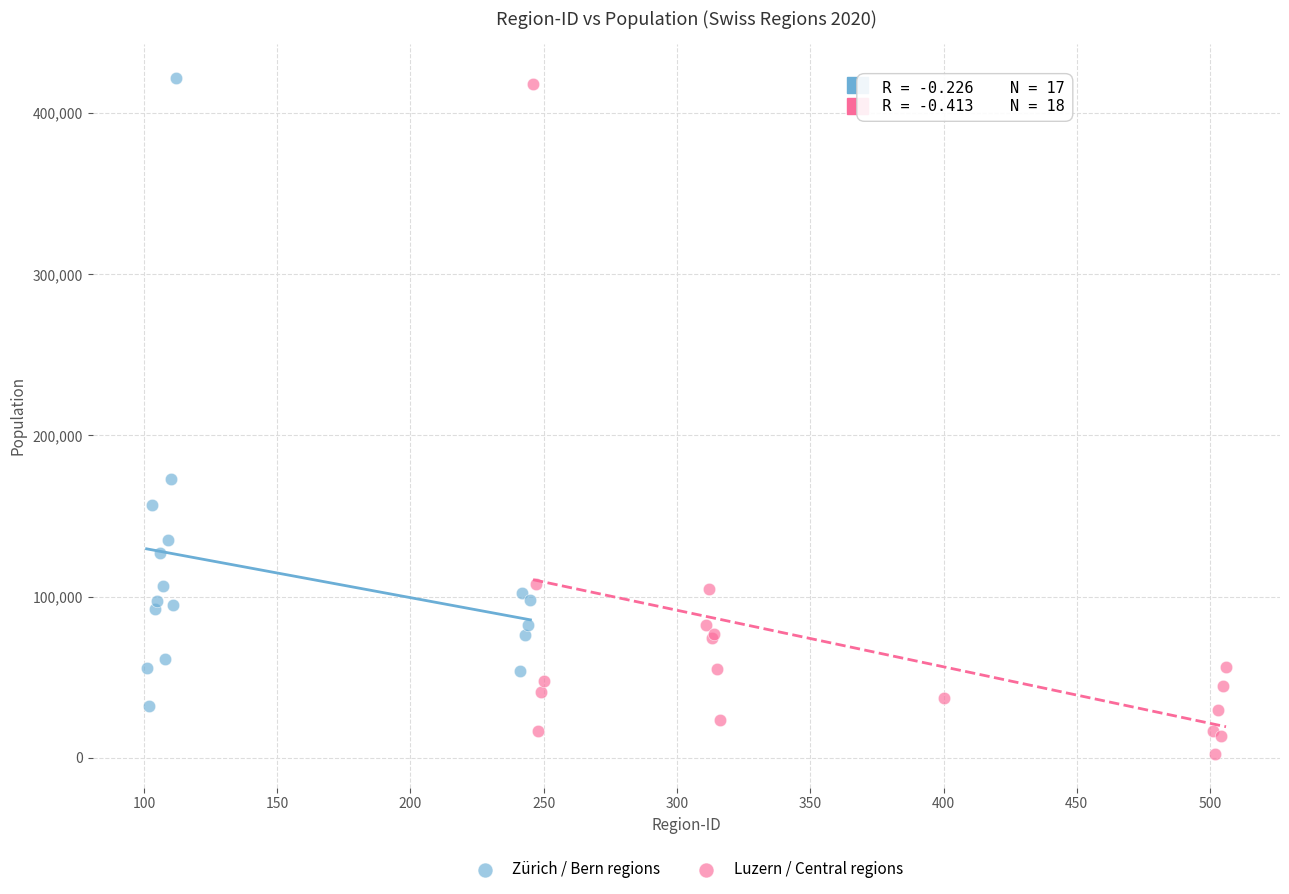

Which series contains the lowest Y value?

Luzern / Central regions